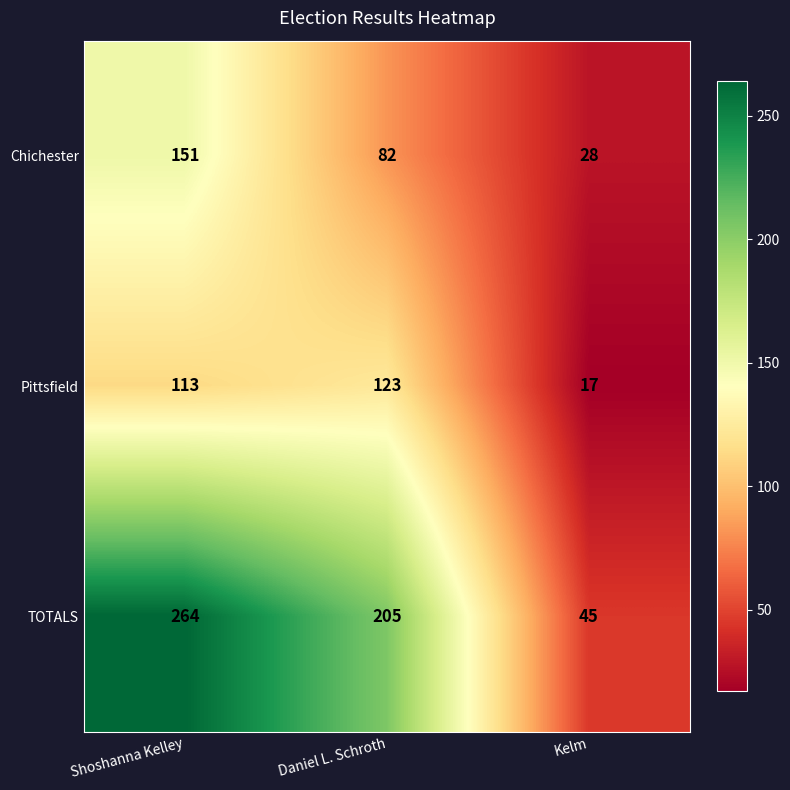

True or false: Pittsfield has a value of 113 at Shoshanna Kelley.

True